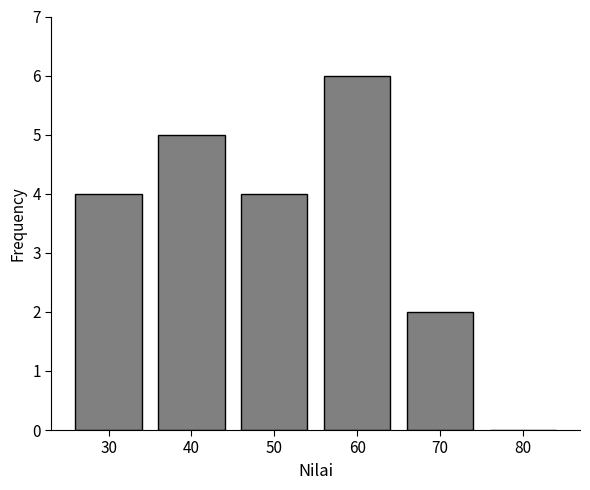

Reading right to left, transcribe all the data shown in this chart.

80=0	70=2	60=6	50=4	40=5	30=4